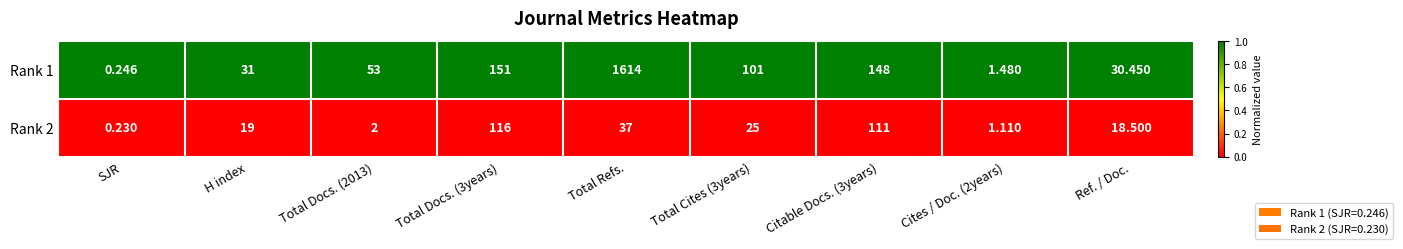

At which category is the sum across all series the highest?

Total Refs.